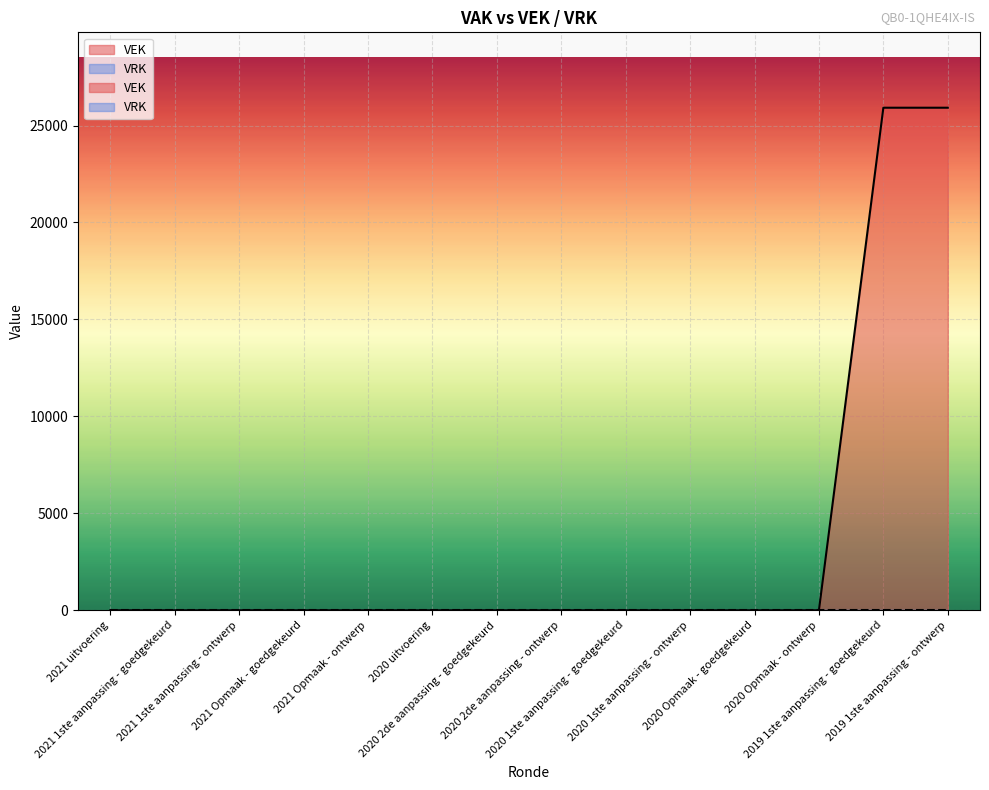

What is the label of the 9th point from the left?

2020 1ste aanpassing - goedgekeurd